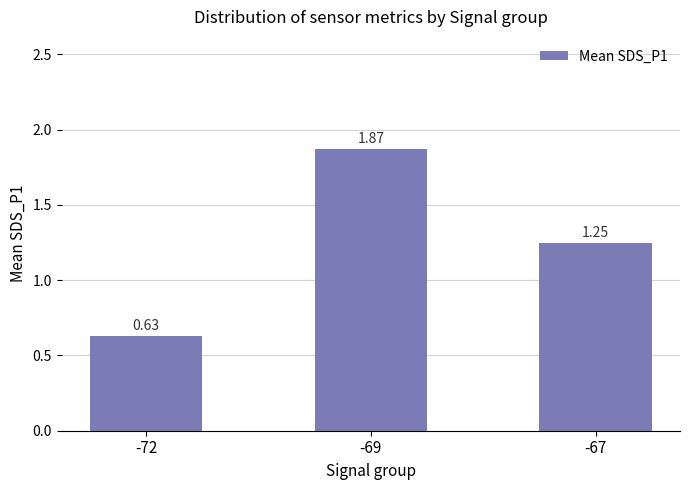

Between -69 and -72, which is larger?

-69